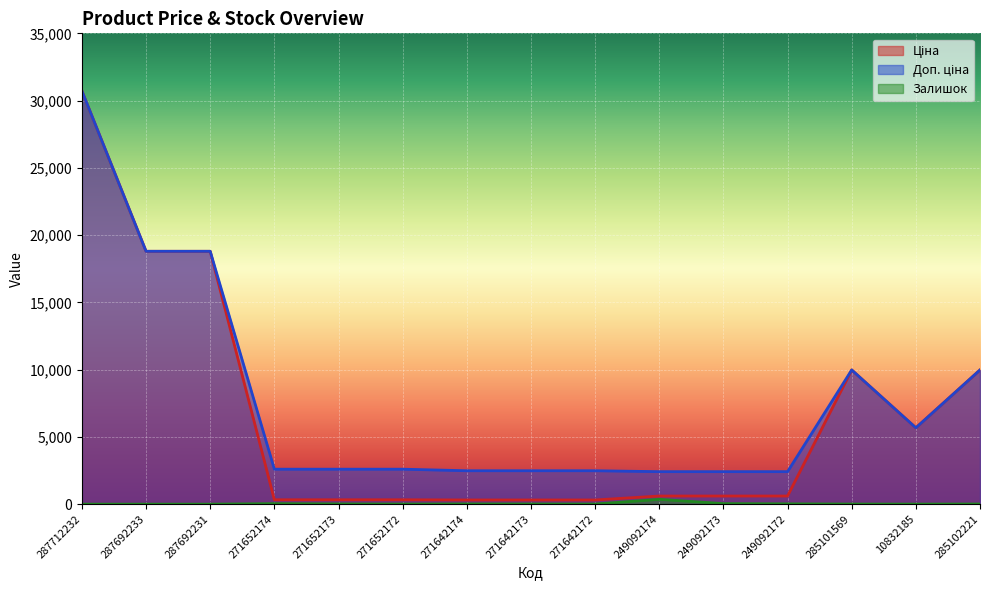

True or false: Доп. ціна has a value of 3673.1 at 271642172.

False